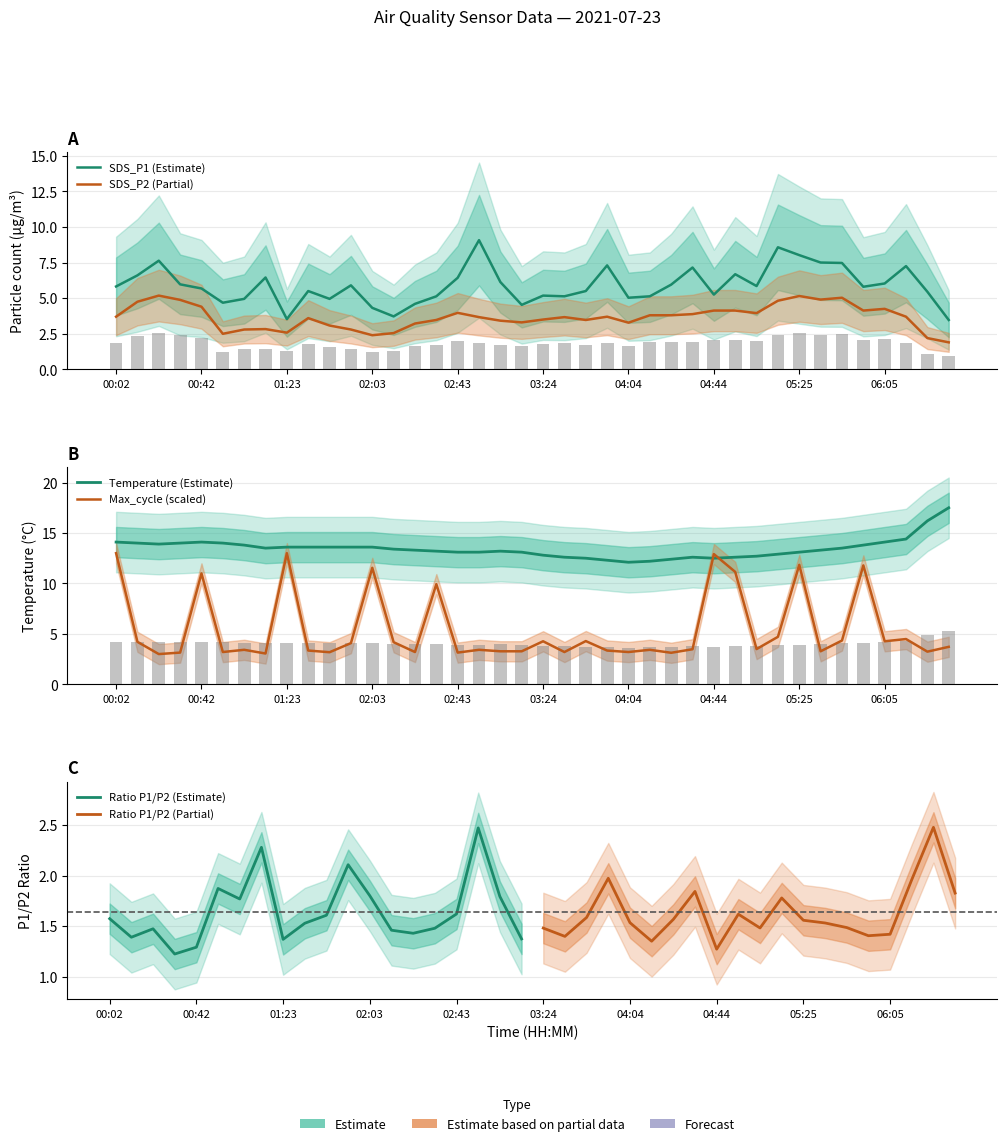

The value of SDS_P2 at 13 is 4.5. True or false?

False